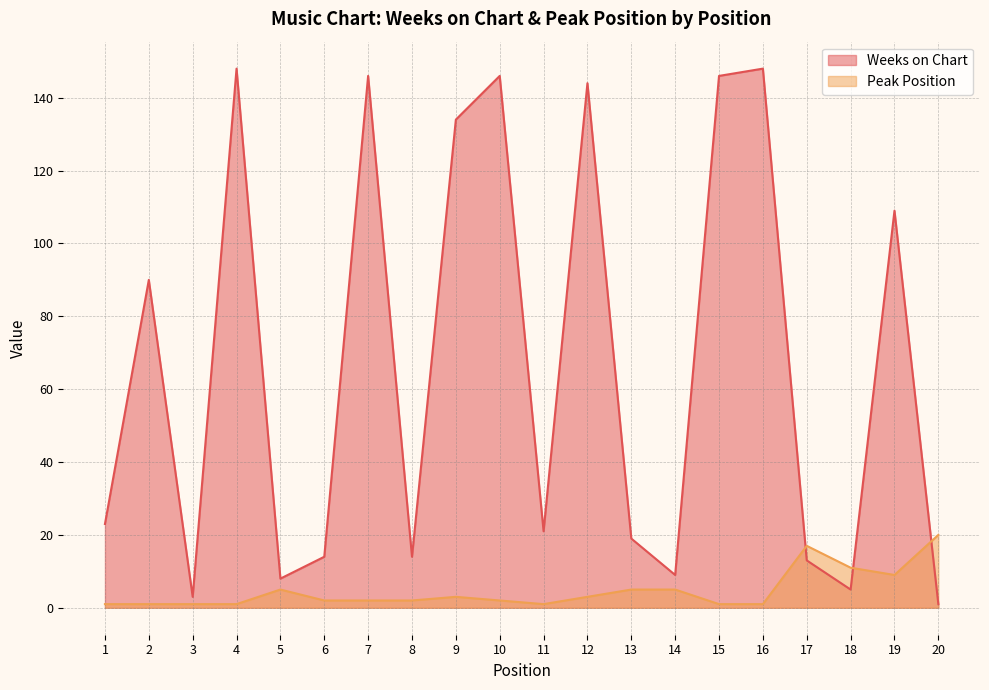

Rank the series by their maximum value, from highest to lowest.

Weeks on Chart, Peak Position